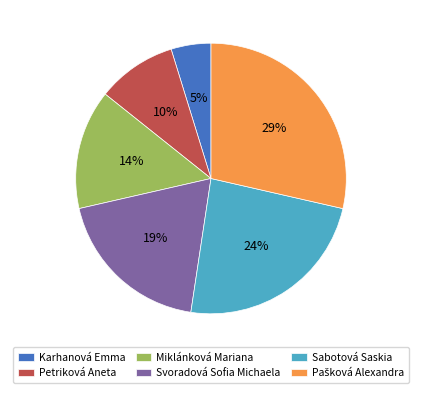

What percentage is the Miklánková Mariana slice, to the nearest percent?

14%